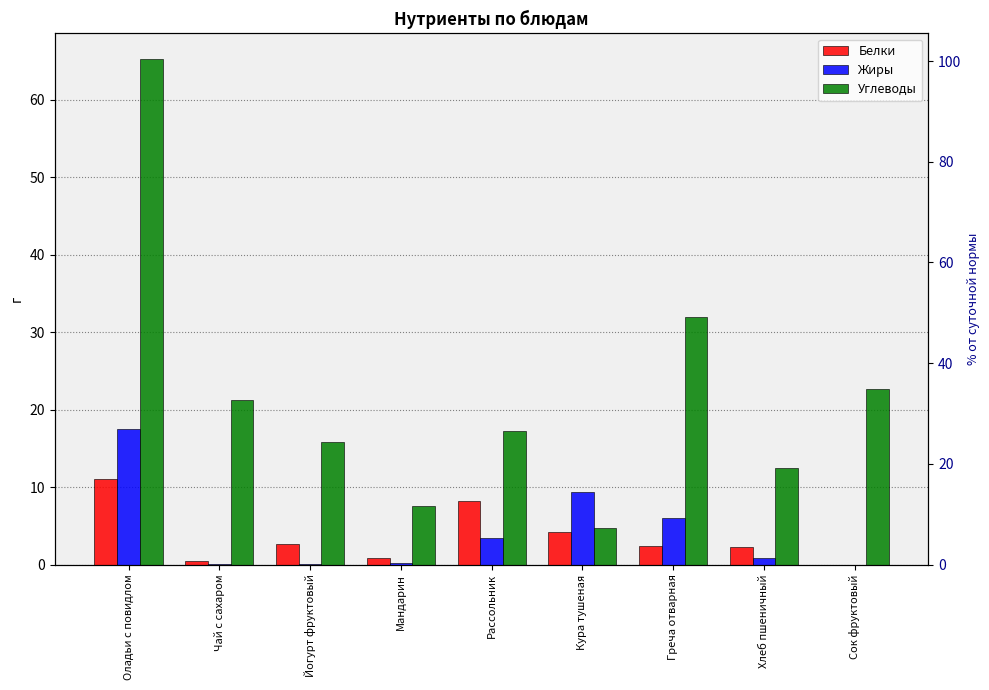

What is the spread (max minus min) of values at Сок фруктовый?

22.6